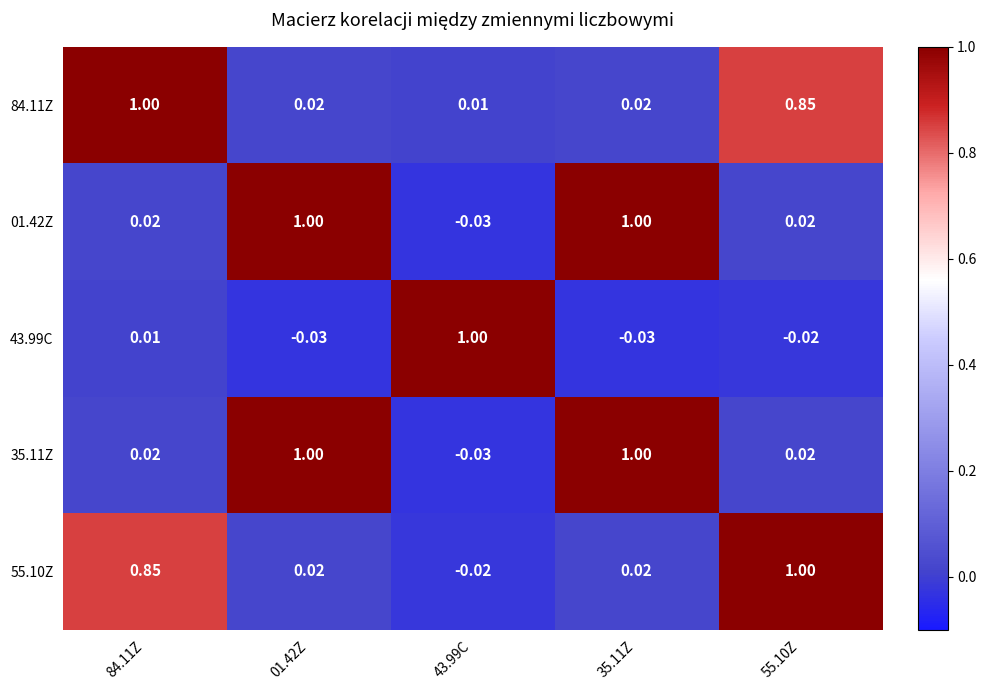

How many distinct data groups are displayed?

5